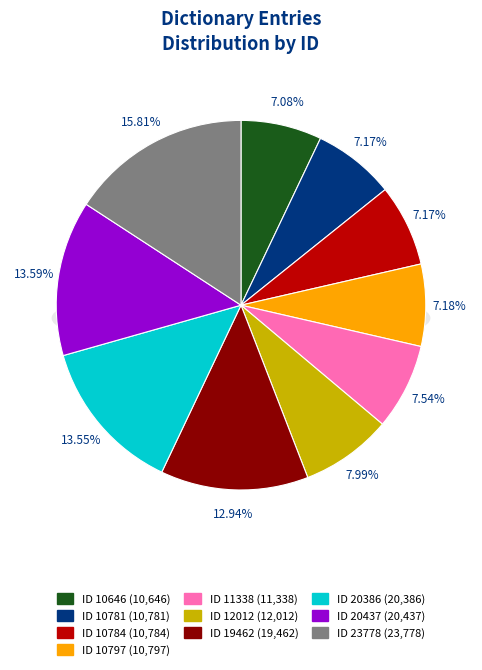

Rank the categories by value from highest to lowest.

23778, 20437, 20386, 19462, 12012, 11338, 10797, 10784, 10781, 10646